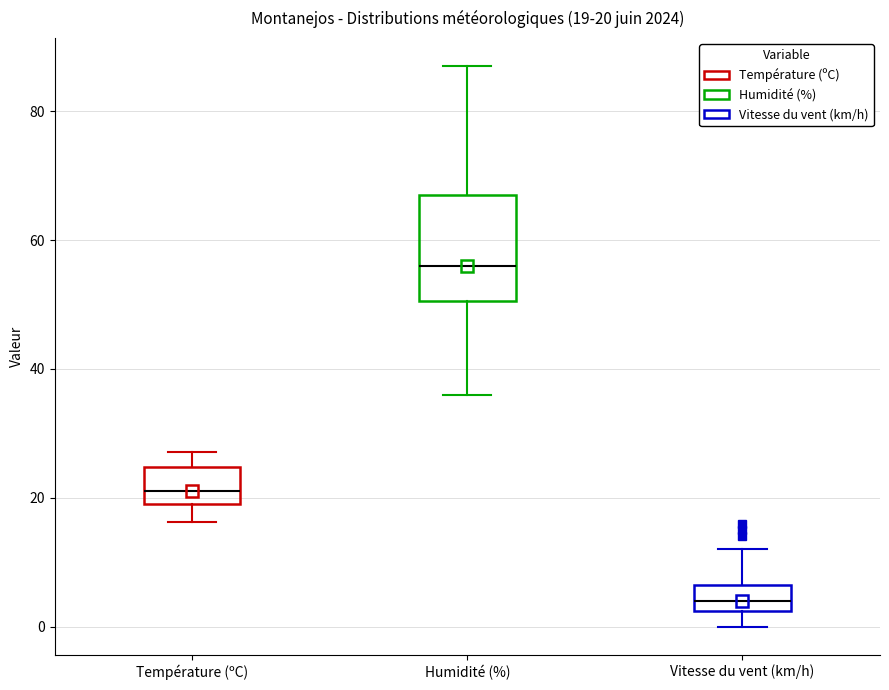

Which box has the highest median line?

Humidité (%)